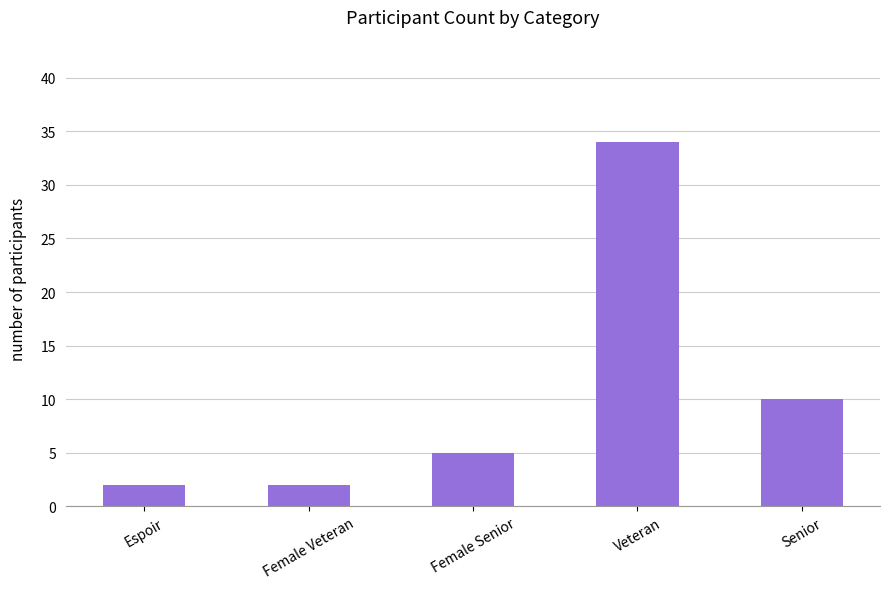

What is the approximate value at Female Senior?

5